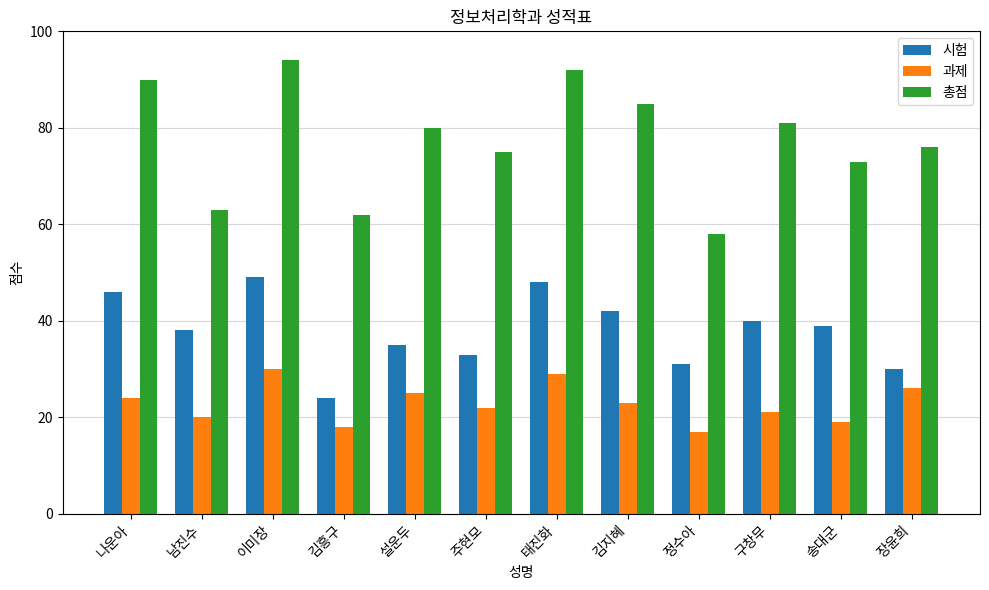

Reading right to left, extract all data points from this chart.

시험: 30	39	40	31	42	48	33	35	24	49	38	46
과제: 26	19	21	17	23	29	22	25	18	30	20	24
총점: 76	73	81	58	85	92	75	80	62	94	63	90